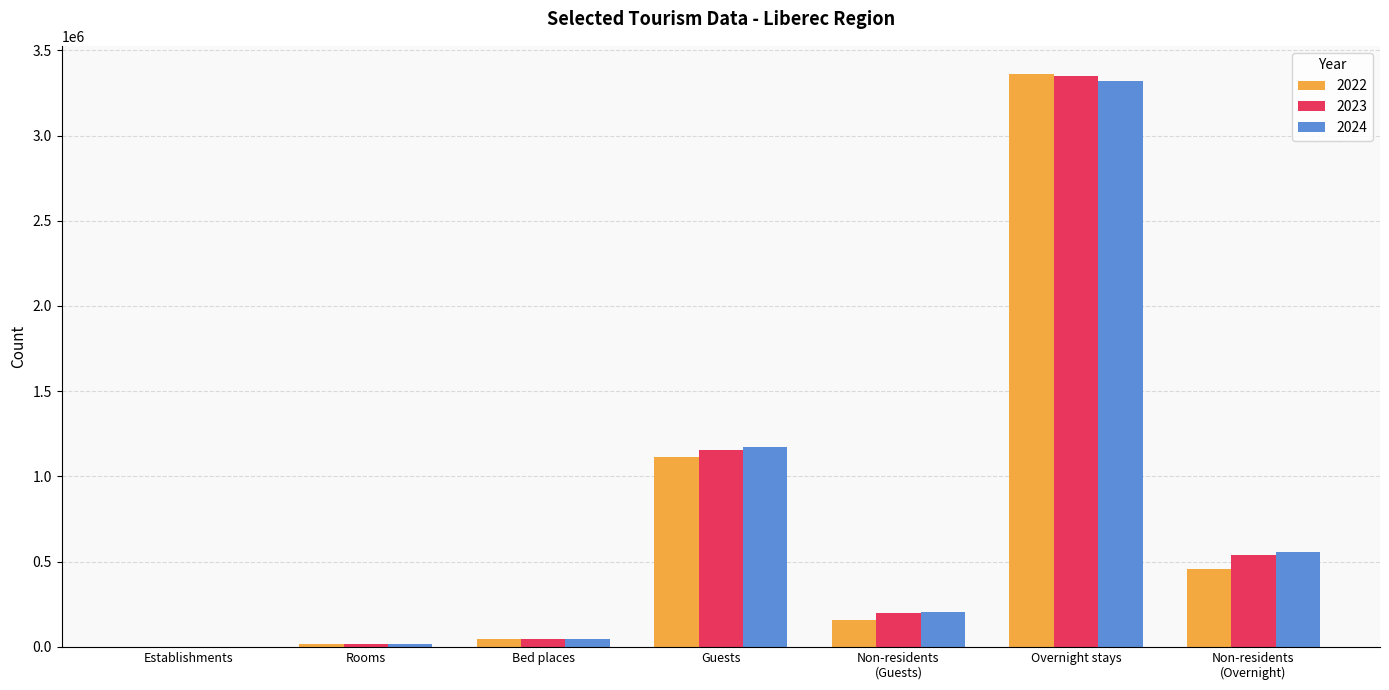

True or false: 2024 has a value of 44287 at Bed places.

True